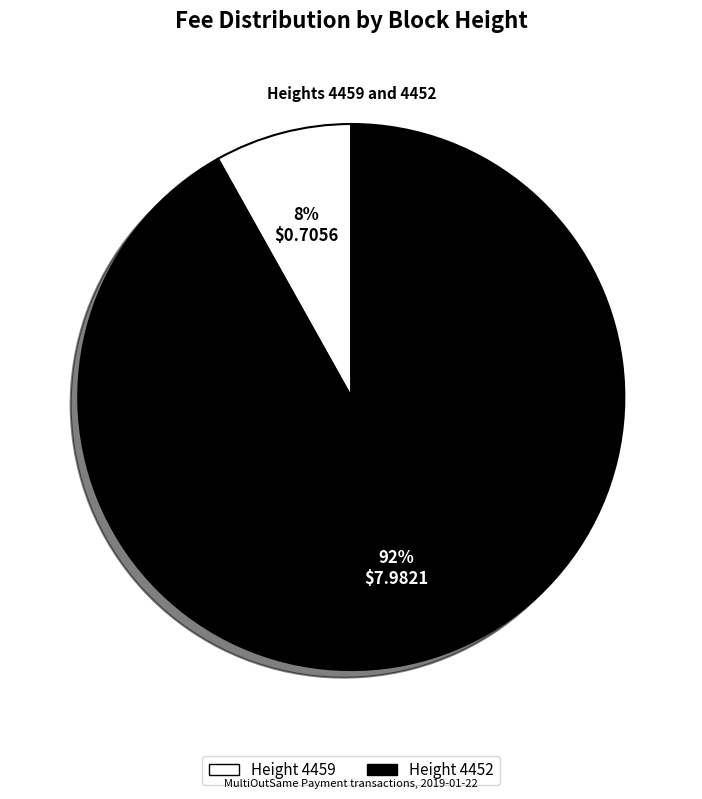

Does any single category account for the majority?

Yes